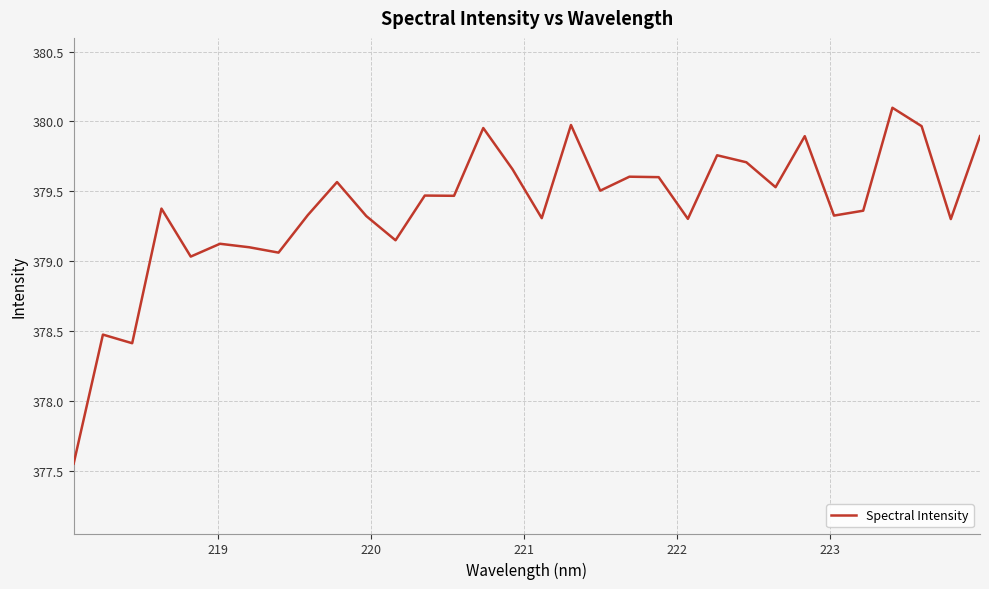

How many lines are shown in the chart?

1